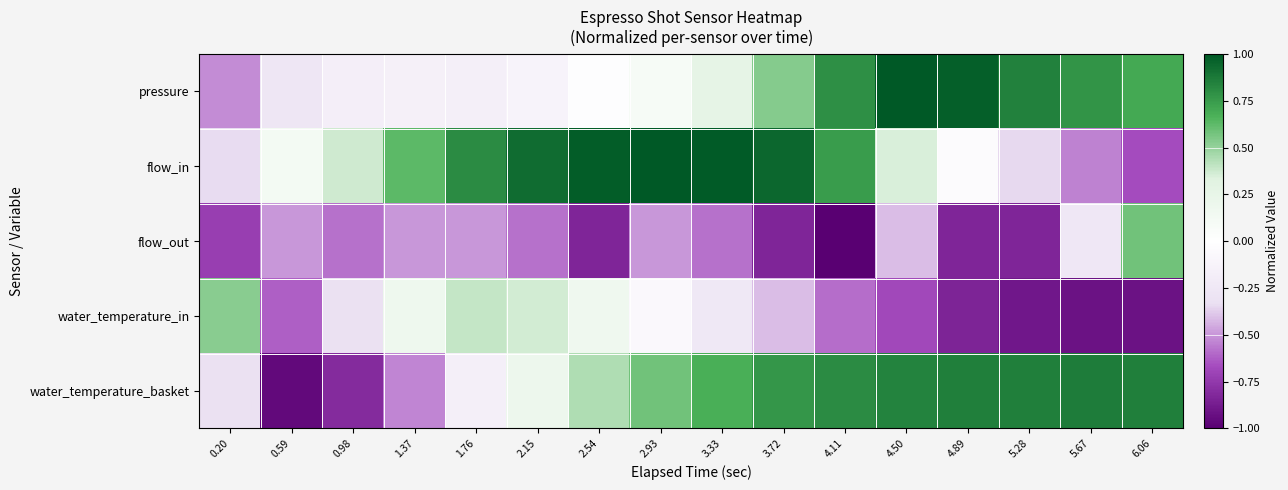

Rank the series by their maximum value, from highest to lowest.

flow_in, pressure, water_temperature_basket, flow_out, water_temperature_in